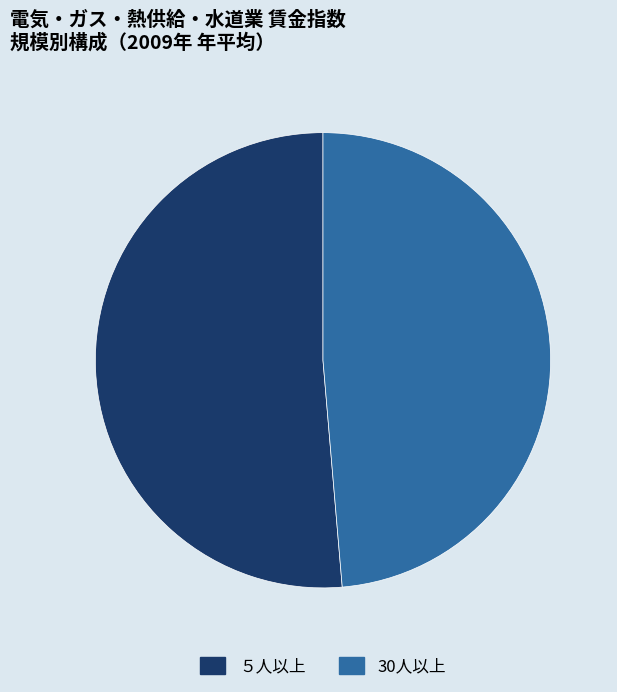

Count the number of slices in the pie.

2